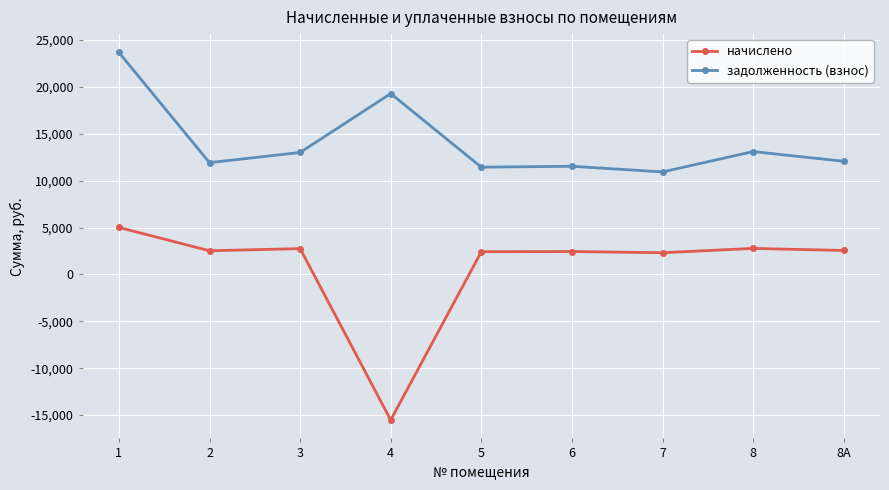

Rank the series at 1 from lowest to highest value.

начислено, задолженность (взнос)